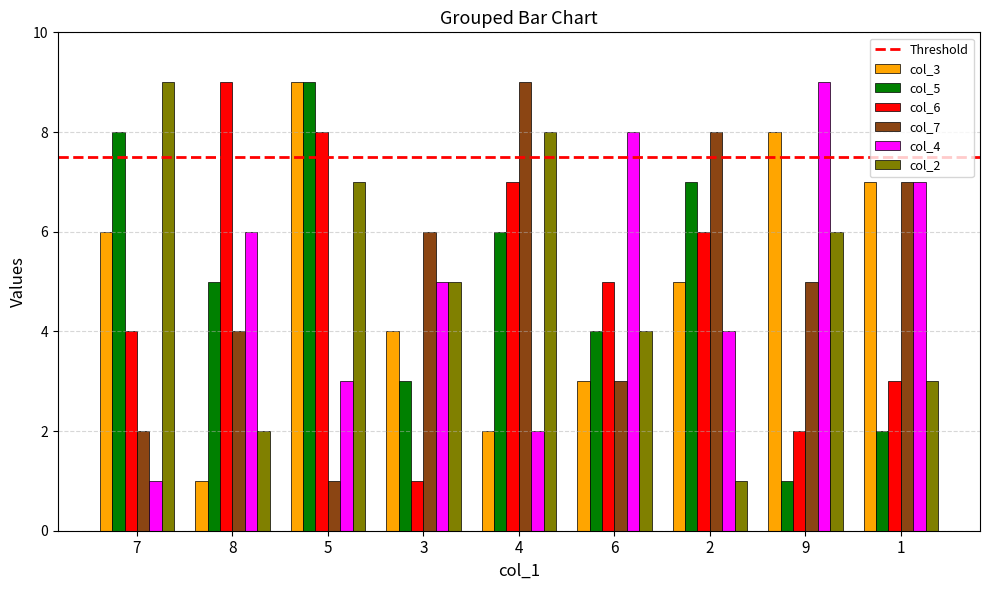

Which category has the lowest value in the col_5 series?

9